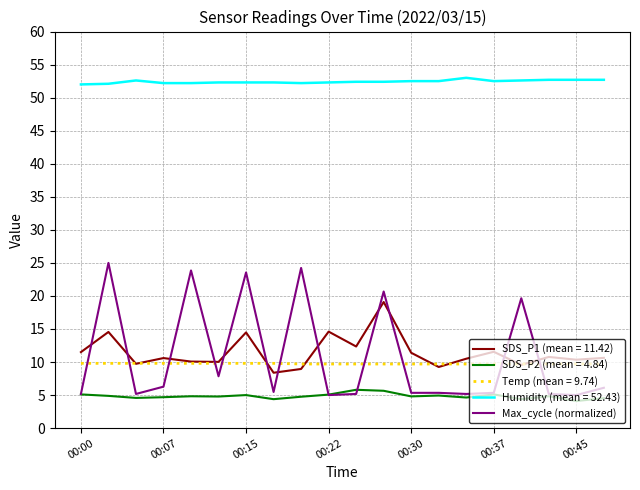

True or false: Temp (mean = 9.74) and Humidity (mean = 52.43) cross at least once.

False